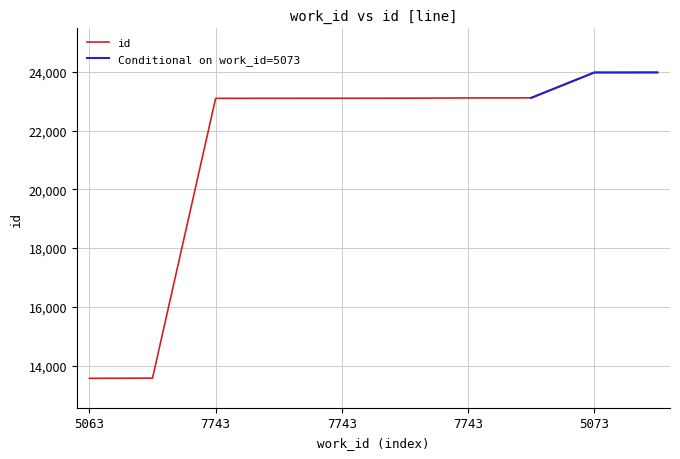

Where does the data first go above 23100?

7743